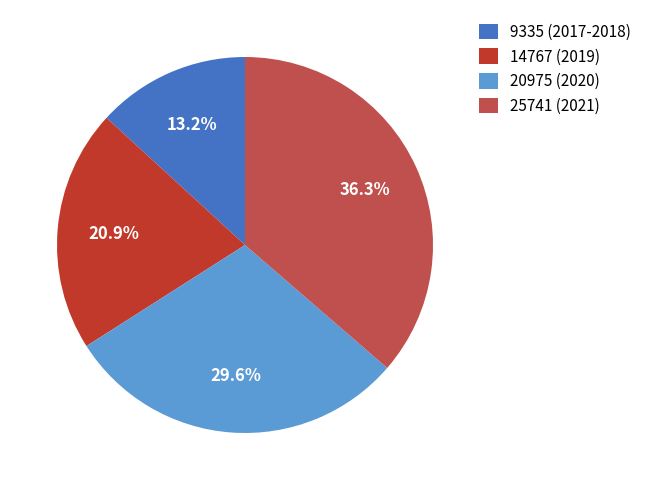

To the nearest percent, what portion does 9335 (2017-2018) represent?

13%